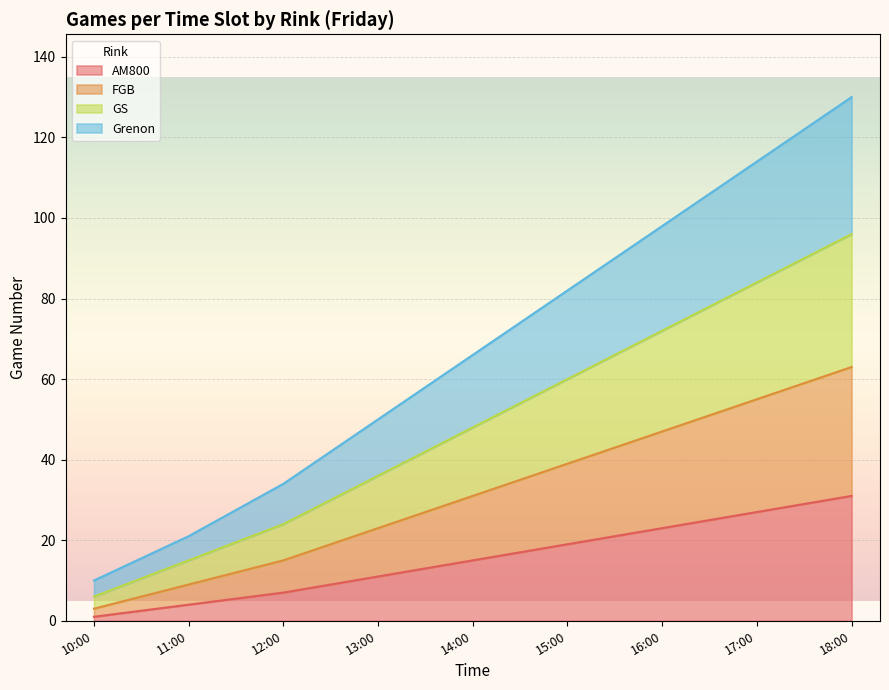

What is the lowest value of the Grenon series?

10